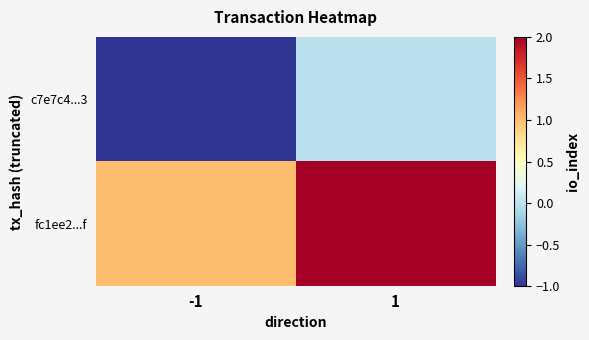

Which label corresponds to the largest value in the chart?

1